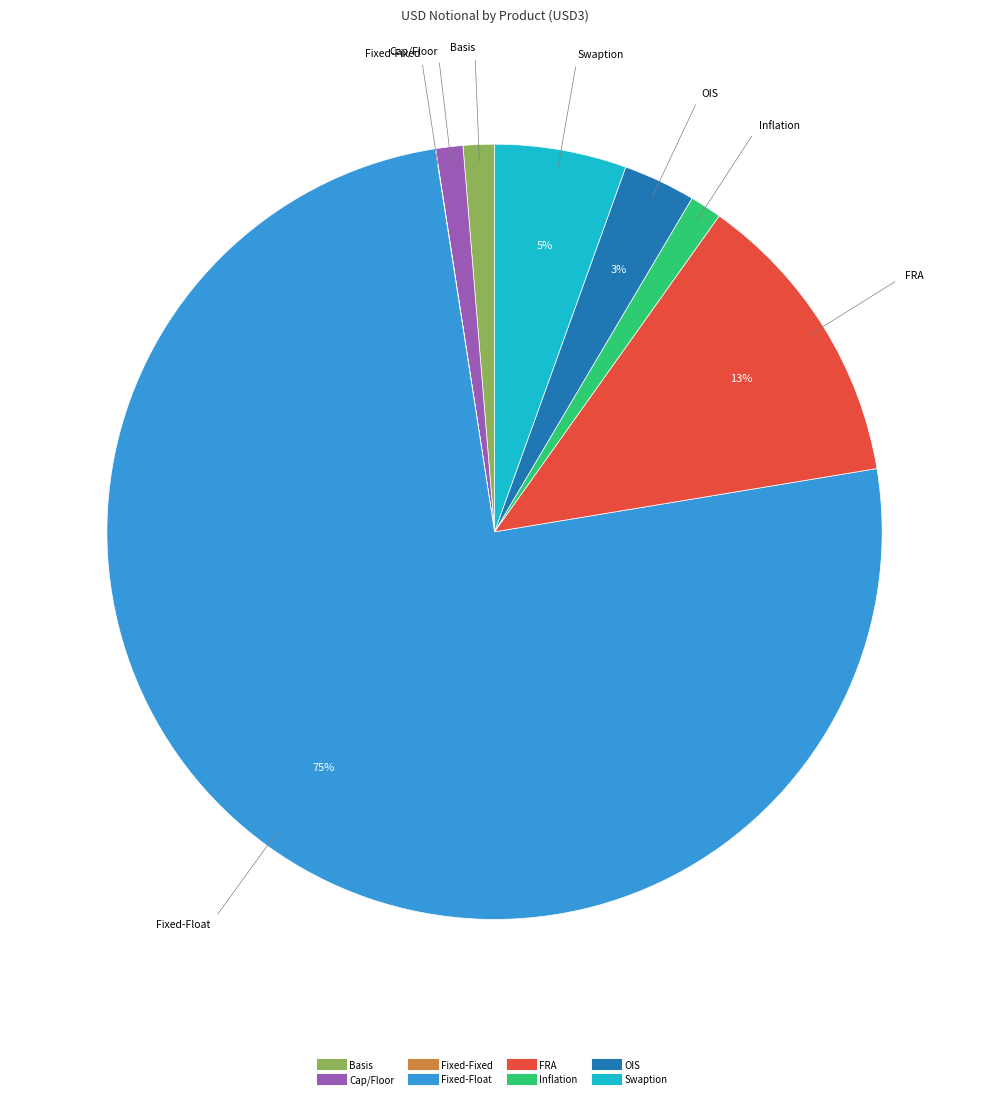

True or false: Swaption accounts for 5% of the total.

True